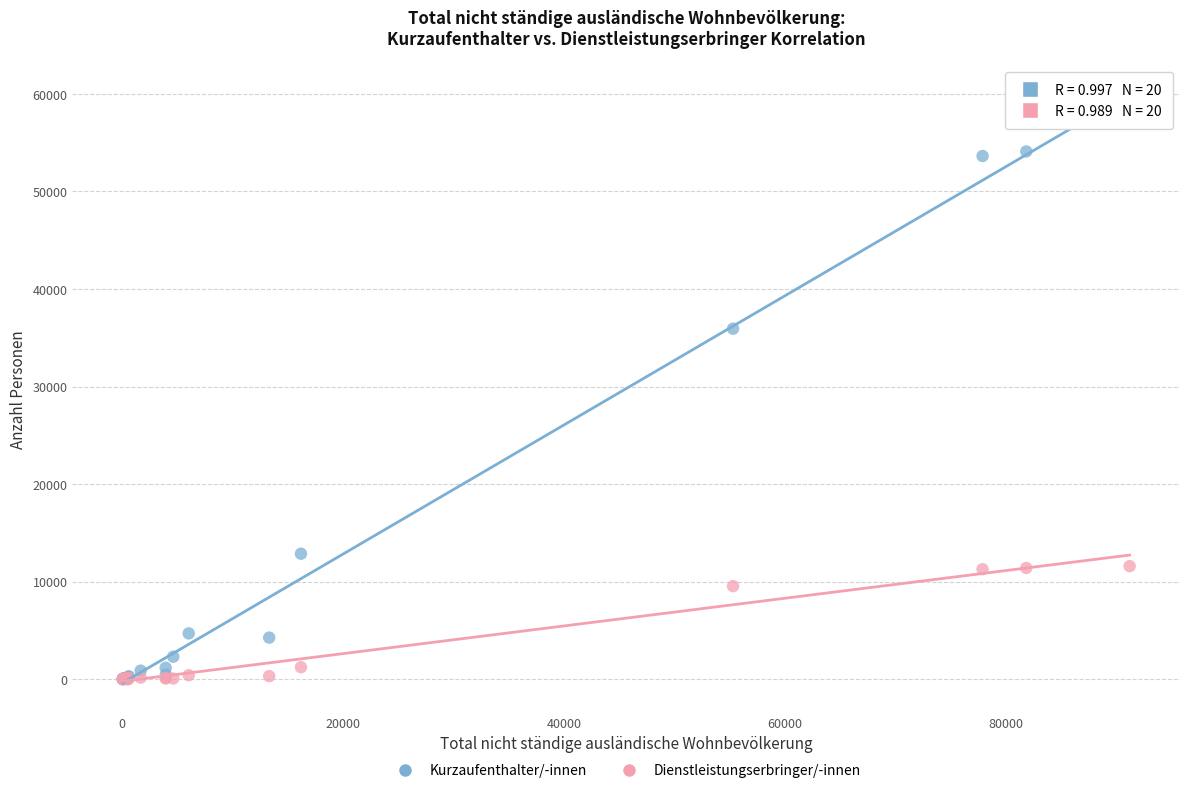

Which series has the widest spread of Y values?

Kurzaufenthalter/-innen